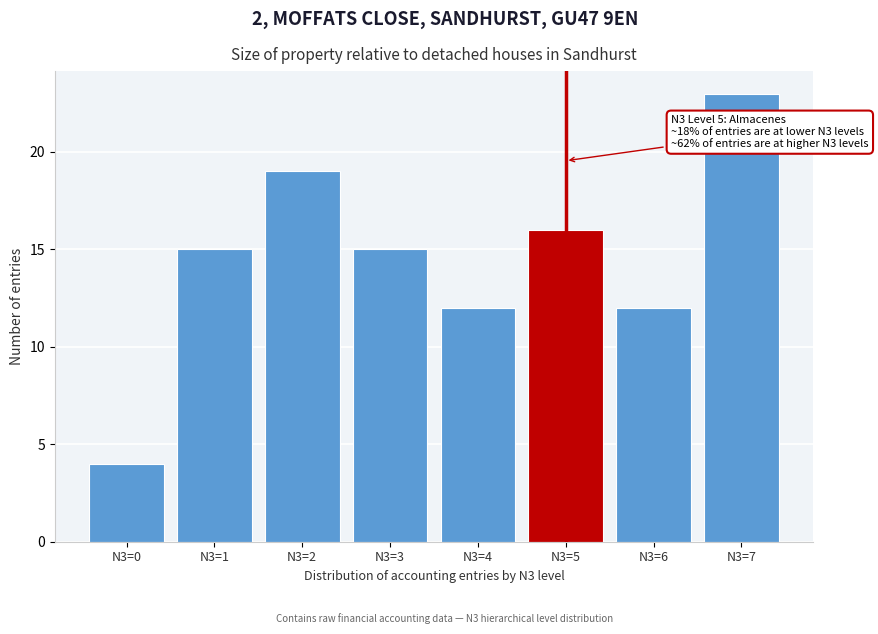

Reading left to right, extract all data points from this chart.

4	15	19	15	12	16	12	23